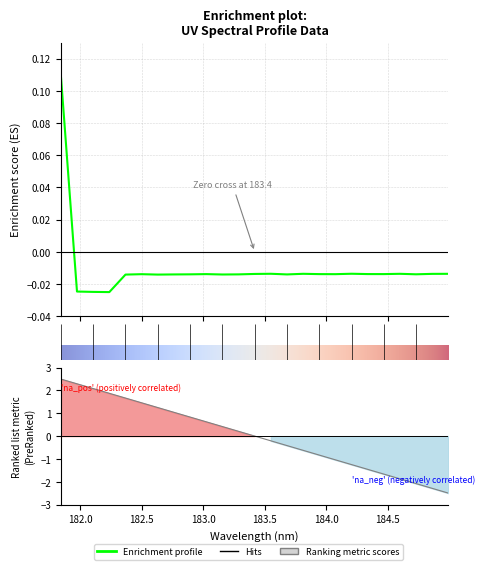

Between 182.498667305 and 184.5979655002, which is larger?

184.5979655002